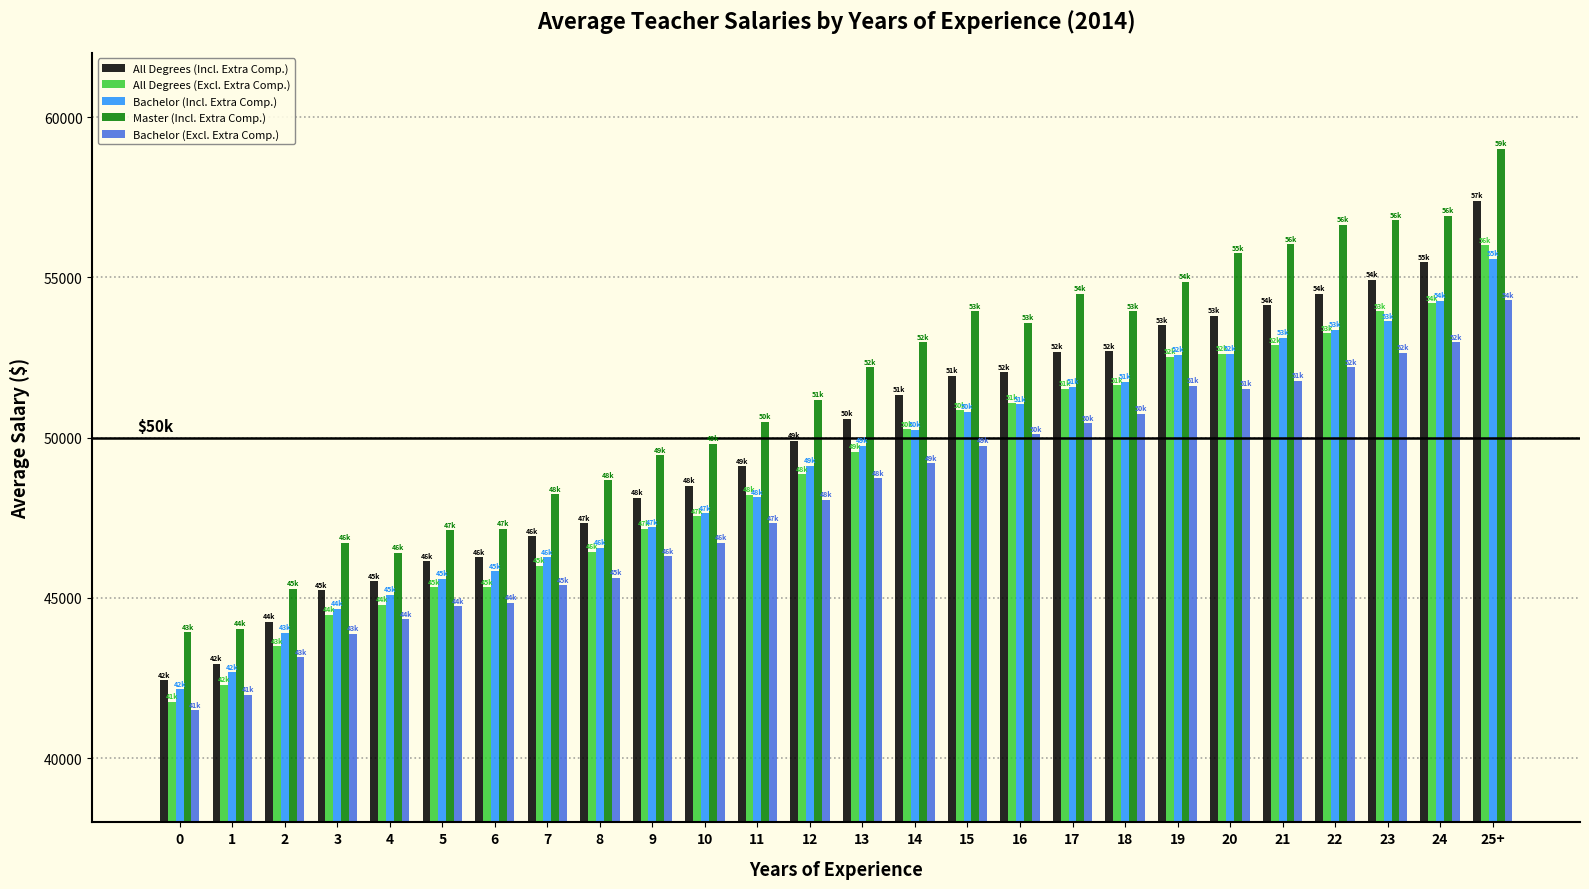

How many categories are shown in the chart?

26